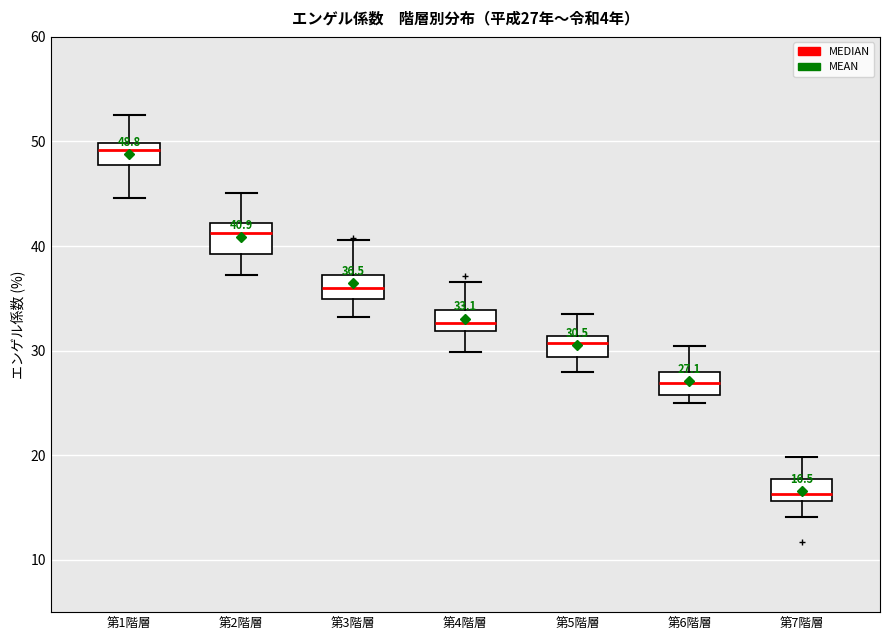

Which box's median line is the lowest?

第7階層